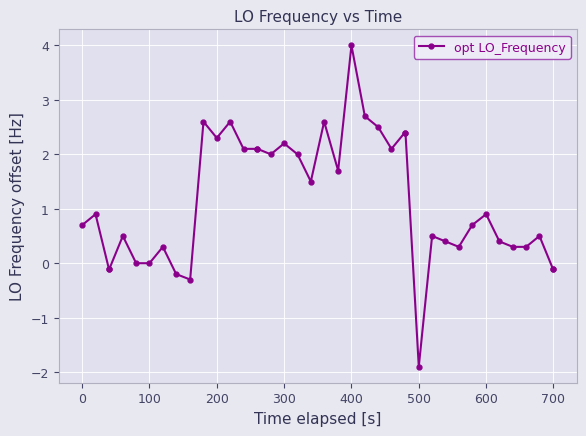

What is the difference between the second highest and second lowest values?

3.0